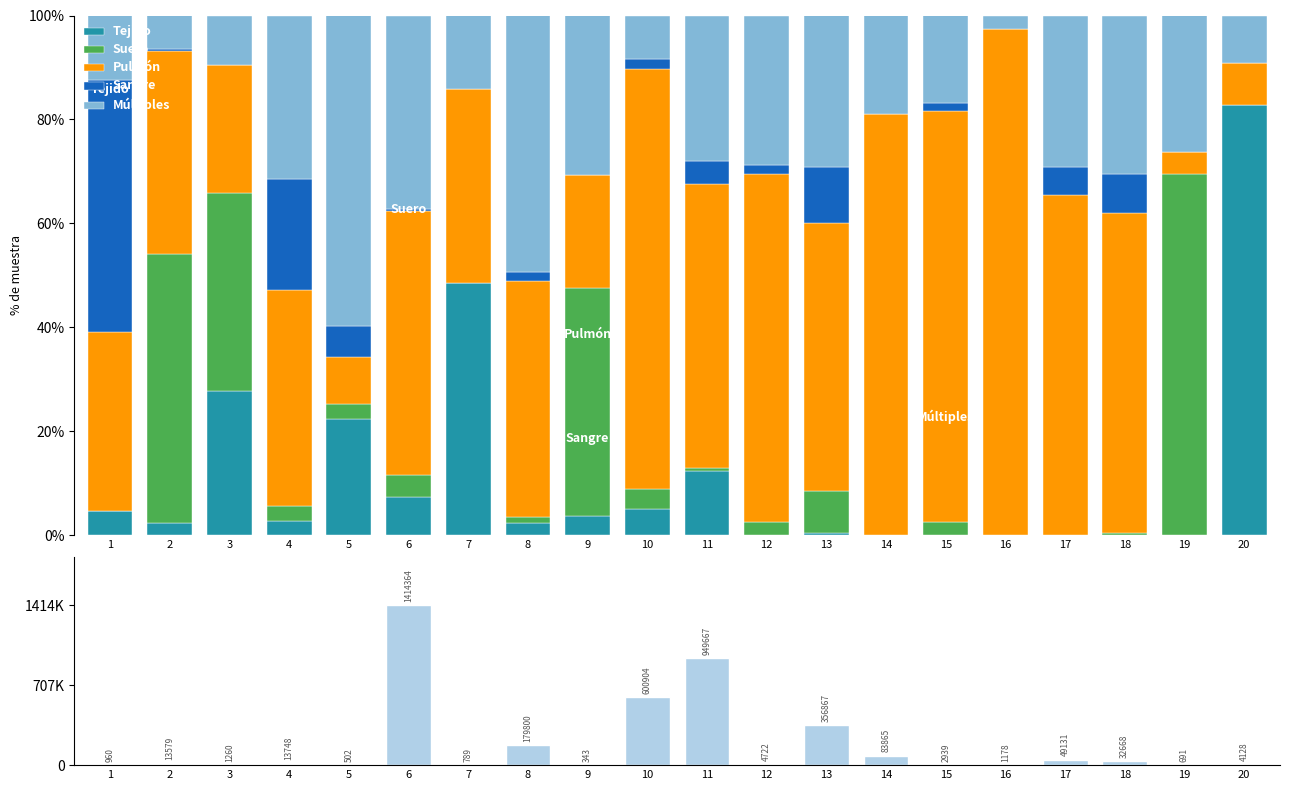

Which series has the largest range (max minus min)?

Total